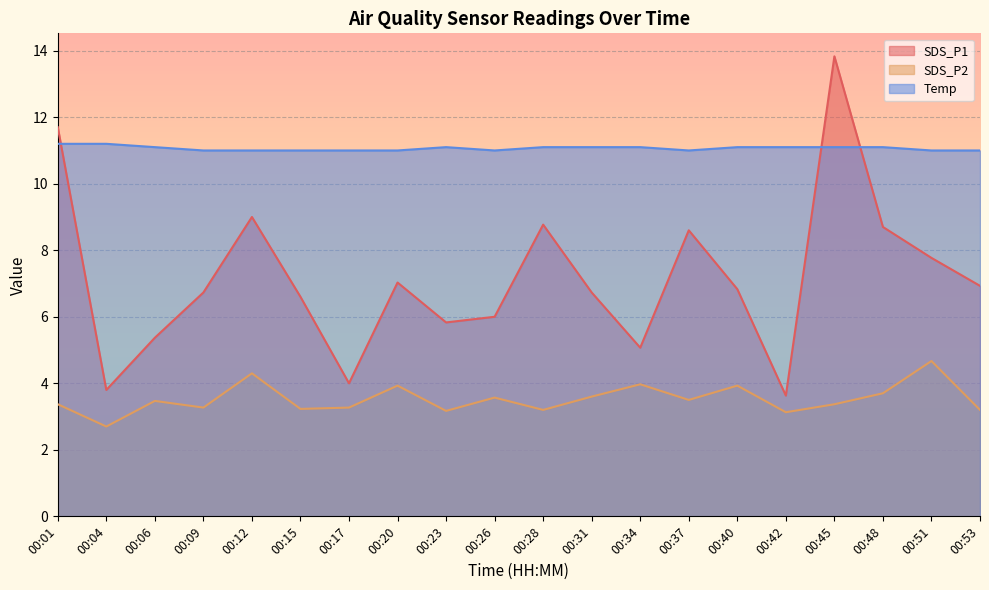

Between 00:48 and 00:40, which is larger?

00:48